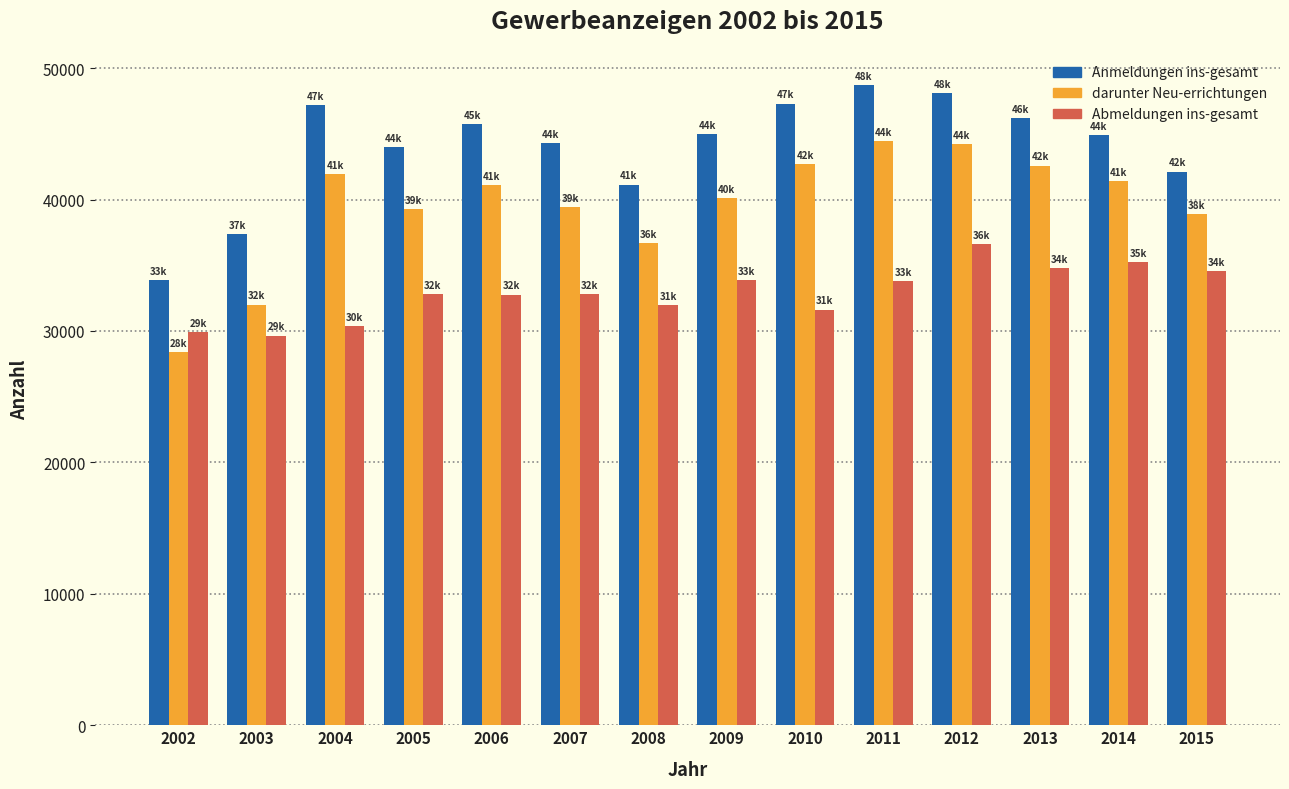

Which category has the highest value in the Abmeldungen ins-gesamt series?

2012